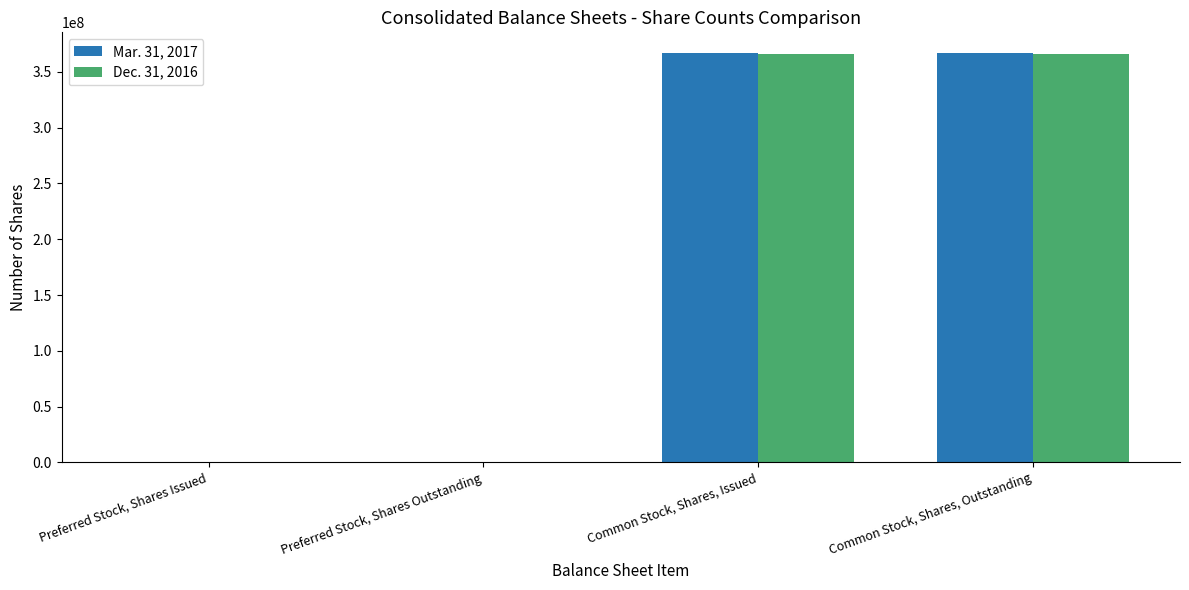

Is it true that Dec. 31, 2016 equals 365870924 at Common Stock, Shares, Issued?

True